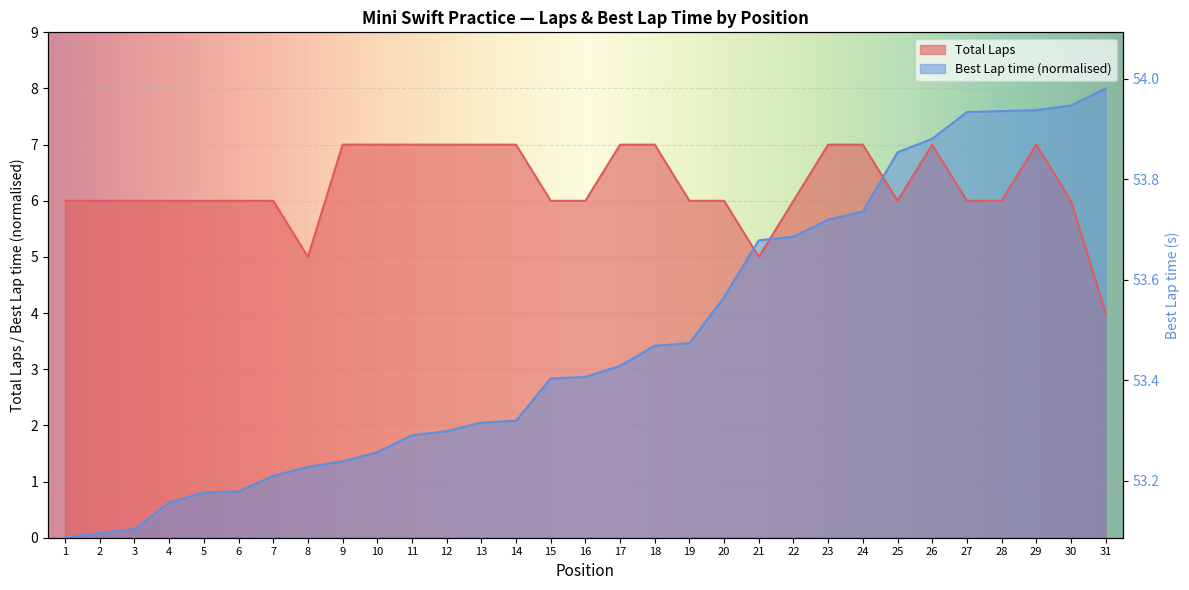

Is it true that Best Lap time equals 10.6 at 31?

False